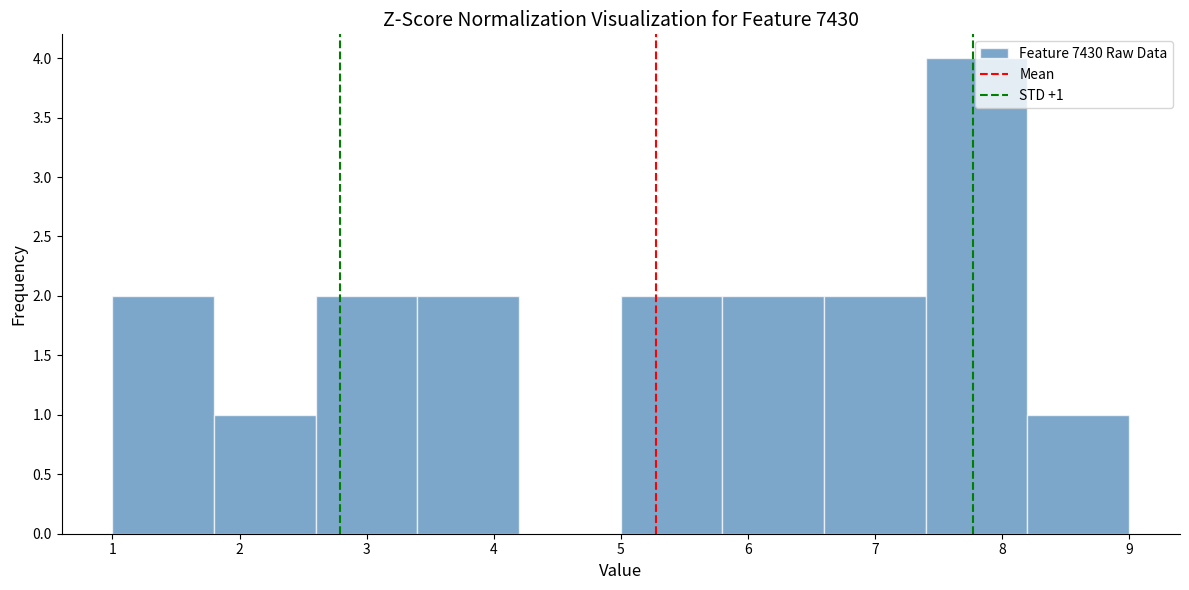

Over which range of the x-axis is the bar tallest?

7.4 to 8.2